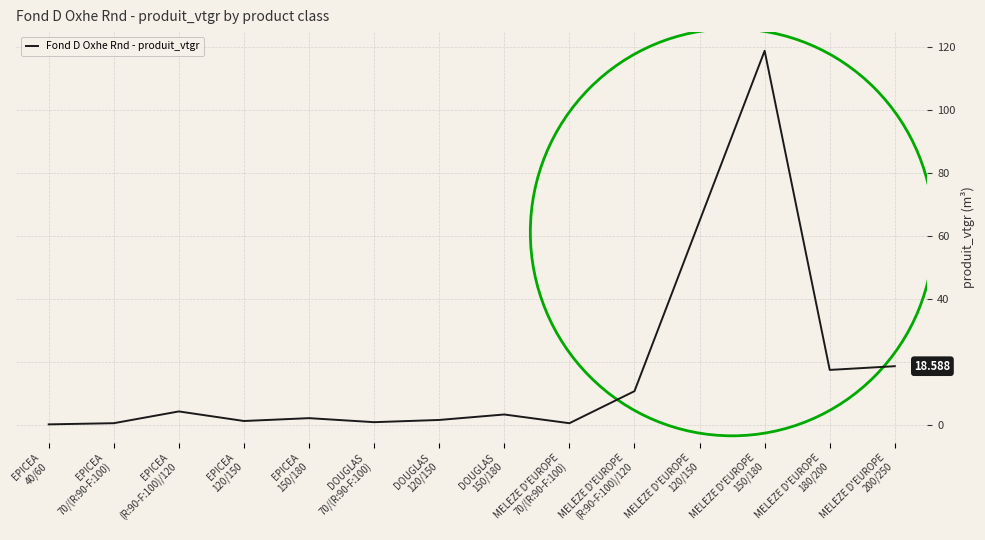

Is it true that the value at DOUGLAS
70/(R:90-F:100) is 1.1?

False